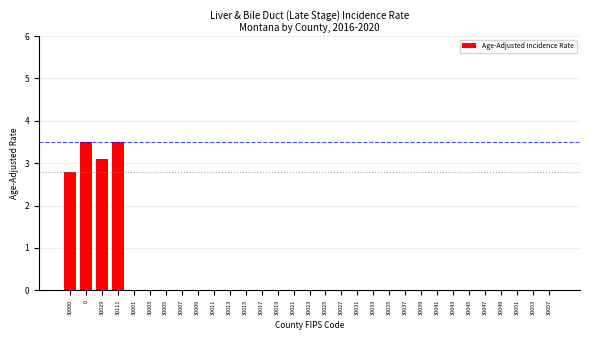

What is the sum of all values?

12.9